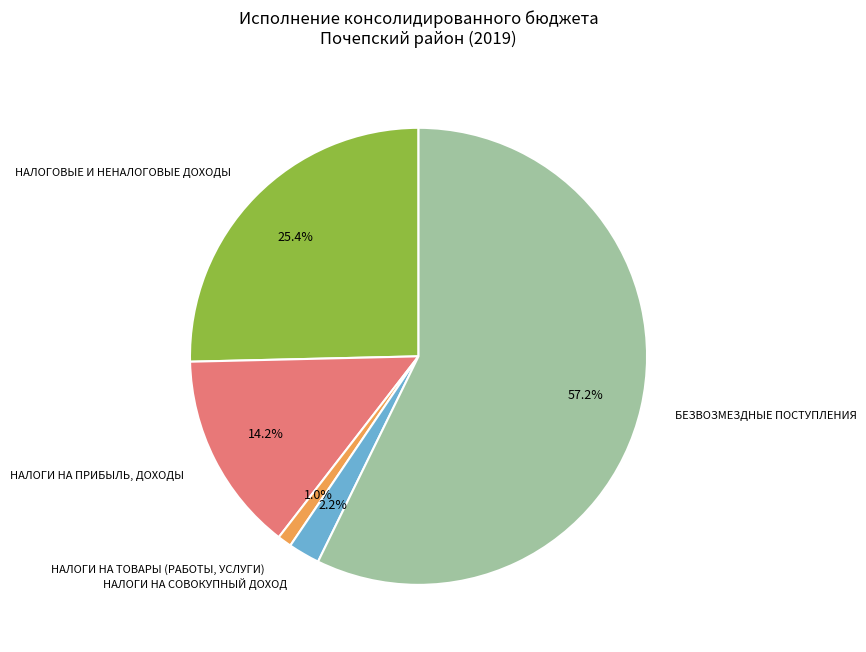

Rank the categories by value from highest to lowest.

БЕЗВОЗМЕЗДНЫЕ ПОСТУПЛЕНИЯ, НАЛОГОВЫЕ И НЕНАЛОГОВЫЕ ДОХОДЫ, НАЛОГИ НА ПРИБЫЛЬ, ДОХОДЫ, НАЛОГИ НА СОВОКУПНЫЙ ДОХОД, НАЛОГИ НА ТОВАРЫ (РАБОТЫ, УСЛУГИ)